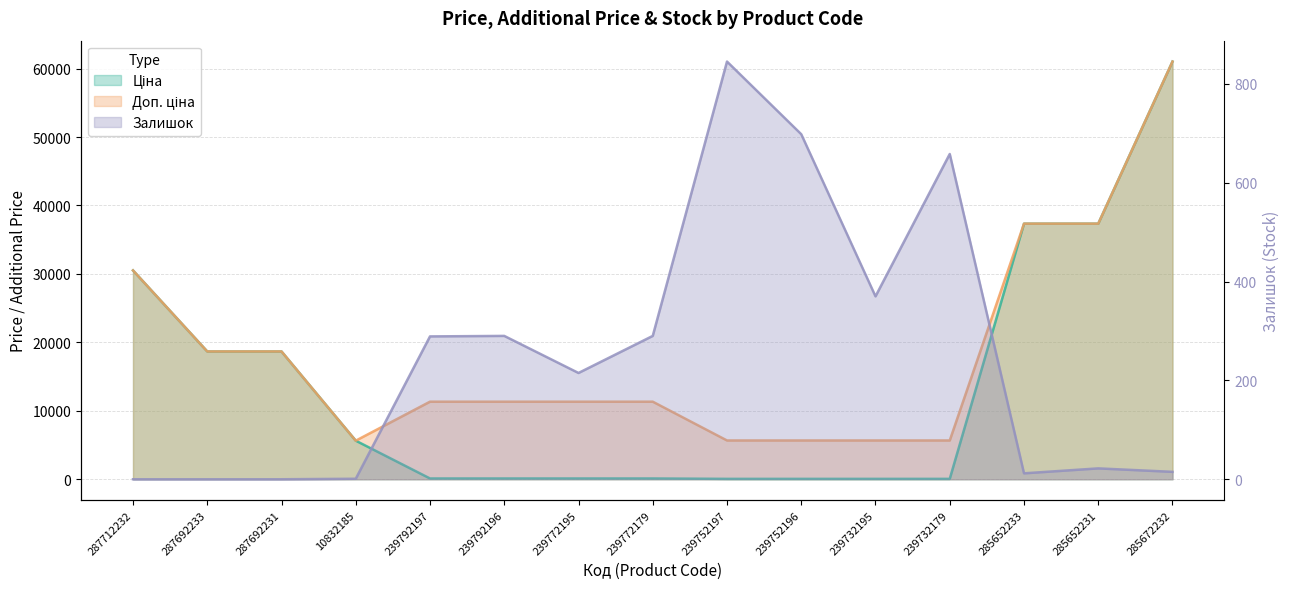

Is it true that Доп. ціна equals 11334.0 at 239772179?

True